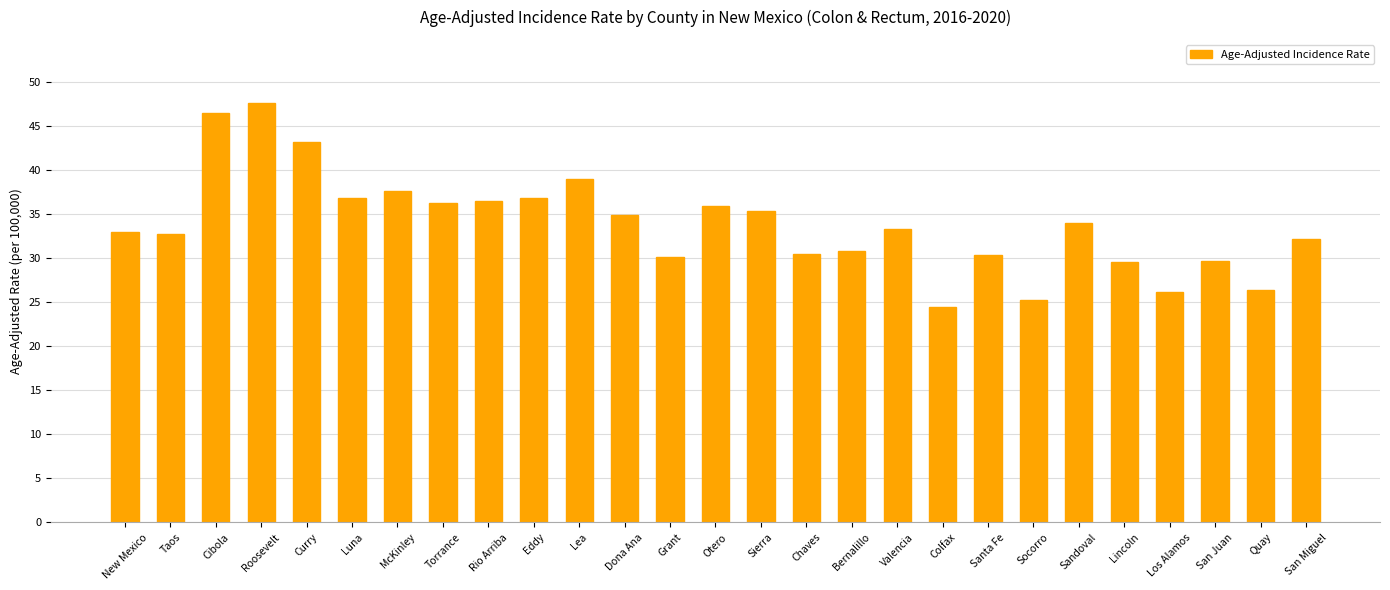

What position from the left is Lincoln?

23